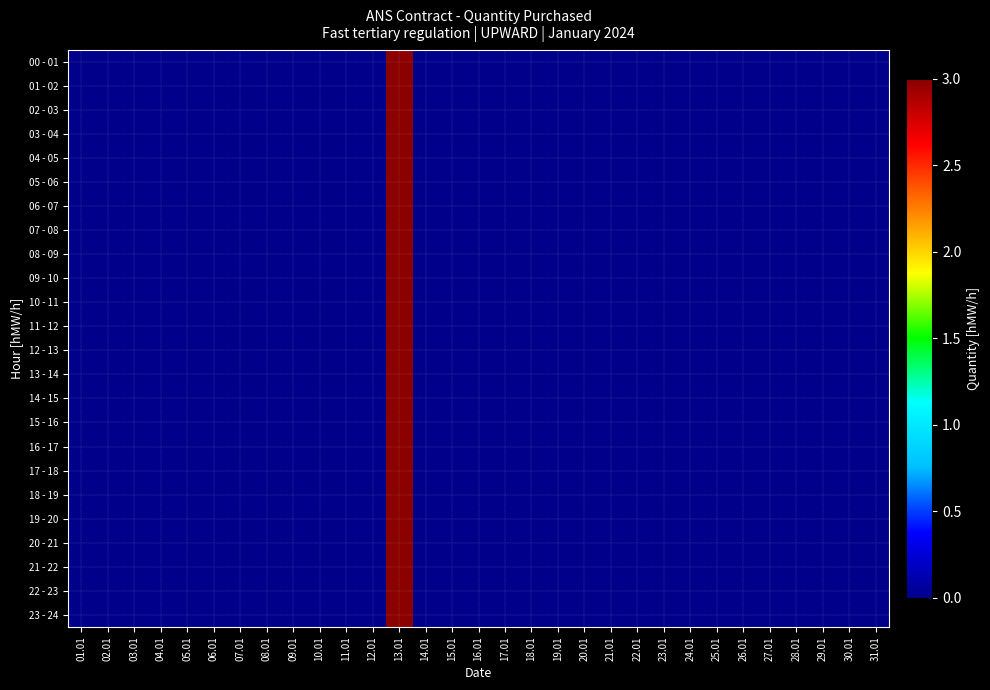

Reading left to right, list all the values displayed in this chart.

00 - 01: 01.01=0	02.01=0	03.01=0	04.01=0	05.01=0	06.01=0	07.01=0	08.01=0	09.01=0	10.01=0	11.01=0	12.01=0	13.01=3	14.01=0	15.01=0	16.01=0	17.01=0	18.01=0	19.01=0	20.01=0	21.01=0	22.01=0	23.01=0	24.01=0	25.01=0	26.01=0	27.01=0	28.01=0	29.01=0	30.01=0	31.01=0
01 - 02: 01.01=0	02.01=0	03.01=0	04.01=0	05.01=0	06.01=0	07.01=0	08.01=0	09.01=0	10.01=0	11.01=0	12.01=0	13.01=3	14.01=0	15.01=0	16.01=0	17.01=0	18.01=0	19.01=0	20.01=0	21.01=0	22.01=0	23.01=0	24.01=0	25.01=0	26.01=0	27.01=0	28.01=0	29.01=0	30.01=0	31.01=0
02 - 03: 01.01=0	02.01=0	03.01=0	04.01=0	05.01=0	06.01=0	07.01=0	08.01=0	09.01=0	10.01=0	11.01=0	12.01=0	13.01=3	14.01=0	15.01=0	16.01=0	17.01=0	18.01=0	19.01=0	20.01=0	21.01=0	22.01=0	23.01=0	24.01=0	25.01=0	26.01=0	27.01=0	28.01=0	29.01=0	30.01=0	31.01=0
03 - 04: 01.01=0	02.01=0	03.01=0	04.01=0	05.01=0	06.01=0	07.01=0	08.01=0	09.01=0	10.01=0	11.01=0	12.01=0	13.01=3	14.01=0	15.01=0	16.01=0	17.01=0	18.01=0	19.01=0	20.01=0	21.01=0	22.01=0	23.01=0	24.01=0	25.01=0	26.01=0	27.01=0	28.01=0	29.01=0	30.01=0	31.01=0
04 - 05: 01.01=0	02.01=0	03.01=0	04.01=0	05.01=0	06.01=0	07.01=0	08.01=0	09.01=0	10.01=0	11.01=0	12.01=0	13.01=3	14.01=0	15.01=0	16.01=0	17.01=0	18.01=0	19.01=0	20.01=0	21.01=0	22.01=0	23.01=0	24.01=0	25.01=0	26.01=0	27.01=0	28.01=0	29.01=0	30.01=0	31.01=0
05 - 06: 01.01=0	02.01=0	03.01=0	04.01=0	05.01=0	06.01=0	07.01=0	08.01=0	09.01=0	10.01=0	11.01=0	12.01=0	13.01=3	14.01=0	15.01=0	16.01=0	17.01=0	18.01=0	19.01=0	20.01=0	21.01=0	22.01=0	23.01=0	24.01=0	25.01=0	26.01=0	27.01=0	28.01=0	29.01=0	30.01=0	31.01=0
06 - 07: 01.01=0	02.01=0	03.01=0	04.01=0	05.01=0	06.01=0	07.01=0	08.01=0	09.01=0	10.01=0	11.01=0	12.01=0	13.01=3	14.01=0	15.01=0	16.01=0	17.01=0	18.01=0	19.01=0	20.01=0	21.01=0	22.01=0	23.01=0	24.01=0	25.01=0	26.01=0	27.01=0	28.01=0	29.01=0	30.01=0	31.01=0
07 - 08: 01.01=0	02.01=0	03.01=0	04.01=0	05.01=0	06.01=0	07.01=0	08.01=0	09.01=0	10.01=0	11.01=0	12.01=0	13.01=3	14.01=0	15.01=0	16.01=0	17.01=0	18.01=0	19.01=0	20.01=0	21.01=0	22.01=0	23.01=0	24.01=0	25.01=0	26.01=0	27.01=0	28.01=0	29.01=0	30.01=0	31.01=0
08 - 09: 01.01=0	02.01=0	03.01=0	04.01=0	05.01=0	06.01=0	07.01=0	08.01=0	09.01=0	10.01=0	11.01=0	12.01=0	13.01=3	14.01=0	15.01=0	16.01=0	17.01=0	18.01=0	19.01=0	20.01=0	21.01=0	22.01=0	23.01=0	24.01=0	25.01=0	26.01=0	27.01=0	28.01=0	29.01=0	30.01=0	31.01=0
09 - 10: 01.01=0	02.01=0	03.01=0	04.01=0	05.01=0	06.01=0	07.01=0	08.01=0	09.01=0	10.01=0	11.01=0	12.01=0	13.01=3	14.01=0	15.01=0	16.01=0	17.01=0	18.01=0	19.01=0	20.01=0	21.01=0	22.01=0	23.01=0	24.01=0	25.01=0	26.01=0	27.01=0	28.01=0	29.01=0	30.01=0	31.01=0
10 - 11: 01.01=0	02.01=0	03.01=0	04.01=0	05.01=0	06.01=0	07.01=0	08.01=0	09.01=0	10.01=0	11.01=0	12.01=0	13.01=3	14.01=0	15.01=0	16.01=0	17.01=0	18.01=0	19.01=0	20.01=0	21.01=0	22.01=0	23.01=0	24.01=0	25.01=0	26.01=0	27.01=0	28.01=0	29.01=0	30.01=0	31.01=0
11 - 12: 01.01=0	02.01=0	03.01=0	04.01=0	05.01=0	06.01=0	07.01=0	08.01=0	09.01=0	10.01=0	11.01=0	12.01=0	13.01=3	14.01=0	15.01=0	16.01=0	17.01=0	18.01=0	19.01=0	20.01=0	21.01=0	22.01=0	23.01=0	24.01=0	25.01=0	26.01=0	27.01=0	28.01=0	29.01=0	30.01=0	31.01=0
12 - 13: 01.01=0	02.01=0	03.01=0	04.01=0	05.01=0	06.01=0	07.01=0	08.01=0	09.01=0	10.01=0	11.01=0	12.01=0	13.01=3	14.01=0	15.01=0	16.01=0	17.01=0	18.01=0	19.01=0	20.01=0	21.01=0	22.01=0	23.01=0	24.01=0	25.01=0	26.01=0	27.01=0	28.01=0	29.01=0	30.01=0	31.01=0
13 - 14: 01.01=0	02.01=0	03.01=0	04.01=0	05.01=0	06.01=0	07.01=0	08.01=0	09.01=0	10.01=0	11.01=0	12.01=0	13.01=3	14.01=0	15.01=0	16.01=0	17.01=0	18.01=0	19.01=0	20.01=0	21.01=0	22.01=0	23.01=0	24.01=0	25.01=0	26.01=0	27.01=0	28.01=0	29.01=0	30.01=0	31.01=0
14 - 15: 01.01=0	02.01=0	03.01=0	04.01=0	05.01=0	06.01=0	07.01=0	08.01=0	09.01=0	10.01=0	11.01=0	12.01=0	13.01=3	14.01=0	15.01=0	16.01=0	17.01=0	18.01=0	19.01=0	20.01=0	21.01=0	22.01=0	23.01=0	24.01=0	25.01=0	26.01=0	27.01=0	28.01=0	29.01=0	30.01=0	31.01=0
15 - 16: 01.01=0	02.01=0	03.01=0	04.01=0	05.01=0	06.01=0	07.01=0	08.01=0	09.01=0	10.01=0	11.01=0	12.01=0	13.01=3	14.01=0	15.01=0	16.01=0	17.01=0	18.01=0	19.01=0	20.01=0	21.01=0	22.01=0	23.01=0	24.01=0	25.01=0	26.01=0	27.01=0	28.01=0	29.01=0	30.01=0	31.01=0
16 - 17: 01.01=0	02.01=0	03.01=0	04.01=0	05.01=0	06.01=0	07.01=0	08.01=0	09.01=0	10.01=0	11.01=0	12.01=0	13.01=3	14.01=0	15.01=0	16.01=0	17.01=0	18.01=0	19.01=0	20.01=0	21.01=0	22.01=0	23.01=0	24.01=0	25.01=0	26.01=0	27.01=0	28.01=0	29.01=0	30.01=0	31.01=0
17 - 18: 01.01=0	02.01=0	03.01=0	04.01=0	05.01=0	06.01=0	07.01=0	08.01=0	09.01=0	10.01=0	11.01=0	12.01=0	13.01=3	14.01=0	15.01=0	16.01=0	17.01=0	18.01=0	19.01=0	20.01=0	21.01=0	22.01=0	23.01=0	24.01=0	25.01=0	26.01=0	27.01=0	28.01=0	29.01=0	30.01=0	31.01=0
18 - 19: 01.01=0	02.01=0	03.01=0	04.01=0	05.01=0	06.01=0	07.01=0	08.01=0	09.01=0	10.01=0	11.01=0	12.01=0	13.01=3	14.01=0	15.01=0	16.01=0	17.01=0	18.01=0	19.01=0	20.01=0	21.01=0	22.01=0	23.01=0	24.01=0	25.01=0	26.01=0	27.01=0	28.01=0	29.01=0	30.01=0	31.01=0
19 - 20: 01.01=0	02.01=0	03.01=0	04.01=0	05.01=0	06.01=0	07.01=0	08.01=0	09.01=0	10.01=0	11.01=0	12.01=0	13.01=3	14.01=0	15.01=0	16.01=0	17.01=0	18.01=0	19.01=0	20.01=0	21.01=0	22.01=0	23.01=0	24.01=0	25.01=0	26.01=0	27.01=0	28.01=0	29.01=0	30.01=0	31.01=0
20 - 21: 01.01=0	02.01=0	03.01=0	04.01=0	05.01=0	06.01=0	07.01=0	08.01=0	09.01=0	10.01=0	11.01=0	12.01=0	13.01=3	14.01=0	15.01=0	16.01=0	17.01=0	18.01=0	19.01=0	20.01=0	21.01=0	22.01=0	23.01=0	24.01=0	25.01=0	26.01=0	27.01=0	28.01=0	29.01=0	30.01=0	31.01=0
21 - 22: 01.01=0	02.01=0	03.01=0	04.01=0	05.01=0	06.01=0	07.01=0	08.01=0	09.01=0	10.01=0	11.01=0	12.01=0	13.01=3	14.01=0	15.01=0	16.01=0	17.01=0	18.01=0	19.01=0	20.01=0	21.01=0	22.01=0	23.01=0	24.01=0	25.01=0	26.01=0	27.01=0	28.01=0	29.01=0	30.01=0	31.01=0
22 - 23: 01.01=0	02.01=0	03.01=0	04.01=0	05.01=0	06.01=0	07.01=0	08.01=0	09.01=0	10.01=0	11.01=0	12.01=0	13.01=3	14.01=0	15.01=0	16.01=0	17.01=0	18.01=0	19.01=0	20.01=0	21.01=0	22.01=0	23.01=0	24.01=0	25.01=0	26.01=0	27.01=0	28.01=0	29.01=0	30.01=0	31.01=0
23 - 24: 01.01=0	02.01=0	03.01=0	04.01=0	05.01=0	06.01=0	07.01=0	08.01=0	09.01=0	10.01=0	11.01=0	12.01=0	13.01=3	14.01=0	15.01=0	16.01=0	17.01=0	18.01=0	19.01=0	20.01=0	21.01=0	22.01=0	23.01=0	24.01=0	25.01=0	26.01=0	27.01=0	28.01=0	29.01=0	30.01=0	31.01=0